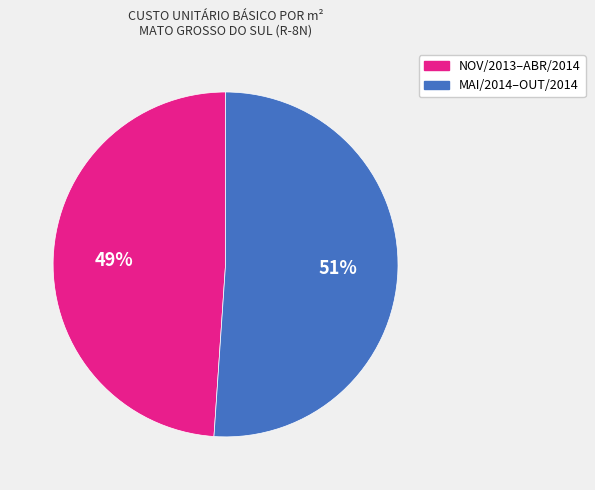

To the nearest percent, what is the average slice percentage?

50%